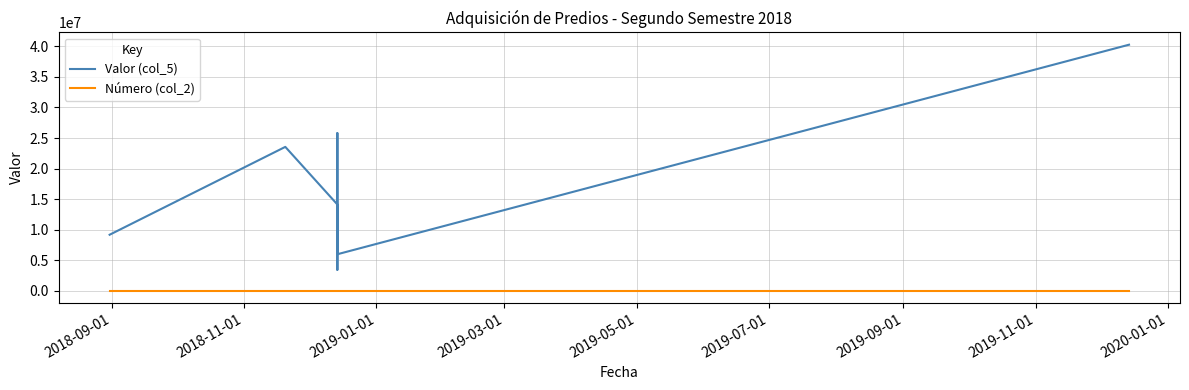

At which label does Valor (col_5) first exceed 14106428?

2018-11-01